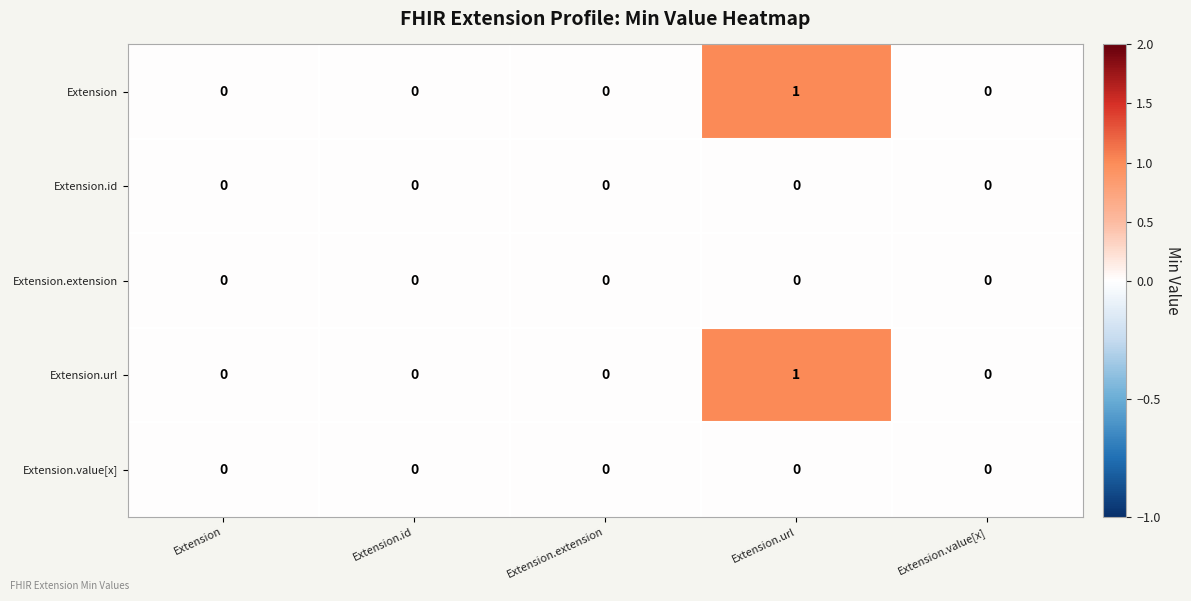

Which label corresponds to the largest value in the chart?

Extension.url